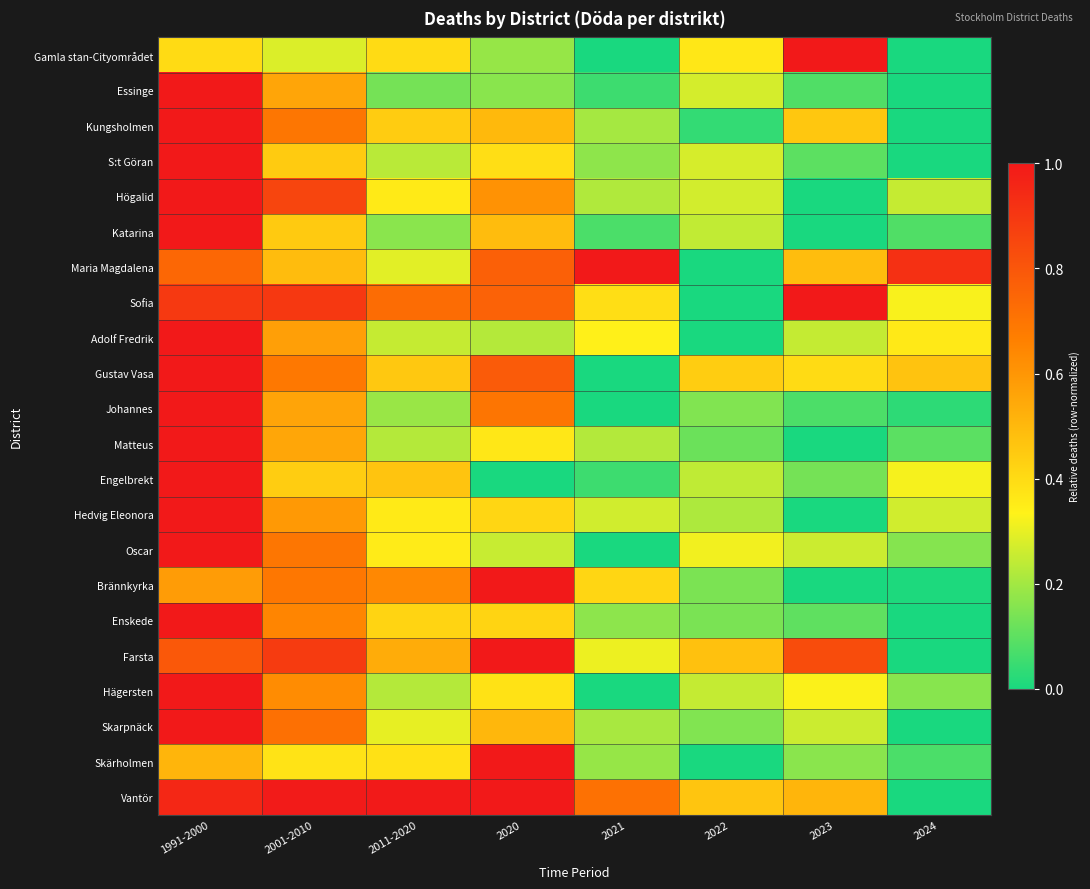

Reading left to right, extract all data points from this chart.

Gamla stan-Cityområdet: 1991-2000=0.4	2001-2010=0.3	2011-2020=0.4	2020=0.2	2021=0.0	2022=0.4	2023=1.0	2024=0.0
Essinge: 1991-2000=1.0	2001-2010=0.6	2011-2020=0.1	2020=0.2	2021=0.1	2022=0.3	2023=0.1	2024=0.0
Kungsholmen: 1991-2000=1.0	2001-2010=0.7	2011-2020=0.4	2020=0.5	2021=0.2	2022=0.0	2023=0.5	2024=0.0
S:t Göran: 1991-2000=1.0	2001-2010=0.4	2011-2020=0.2	2020=0.4	2021=0.2	2022=0.3	2023=0.1	2024=0.0
Högalid: 1991-2000=1.0	2001-2010=0.9	2011-2020=0.4	2020=0.6	2021=0.2	2022=0.3	2023=0.0	2024=0.3
Katarina: 1991-2000=1.0	2001-2010=0.4	2011-2020=0.2	2020=0.5	2021=0.1	2022=0.2	2023=0.0	2024=0.1
Maria Magdalena: 1991-2000=0.7	2001-2010=0.5	2011-2020=0.3	2020=0.8	2021=1.0	2022=0.0	2023=0.5	2024=0.9
Sofia: 1991-2000=0.9	2001-2010=0.9	2011-2020=0.7	2020=0.8	2021=0.4	2022=0.0	2023=1.0	2024=0.3
Adolf Fredrik: 1991-2000=1.0	2001-2010=0.6	2011-2020=0.3	2020=0.2	2021=0.3	2022=0.0	2023=0.2	2024=0.4
Gustav Vasa: 1991-2000=1.0	2001-2010=0.7	2011-2020=0.5	2020=0.8	2021=0.0	2022=0.4	2023=0.4	2024=0.5
Johannes: 1991-2000=1.0	2001-2010=0.6	2011-2020=0.2	2020=0.7	2021=0.0	2022=0.2	2023=0.1	2024=0.0
Matteus: 1991-2000=1.0	2001-2010=0.6	2011-2020=0.2	2020=0.4	2021=0.2	2022=0.1	2023=0.0	2024=0.1
Engelbrekt: 1991-2000=1.0	2001-2010=0.4	2011-2020=0.5	2020=0.0	2021=0.1	2022=0.2	2023=0.1	2024=0.3
Hedvig Eleonora: 1991-2000=1.0	2001-2010=0.6	2011-2020=0.4	2020=0.4	2021=0.3	2022=0.2	2023=0.0	2024=0.3
Oscar: 1991-2000=1.0	2001-2010=0.7	2011-2020=0.4	2020=0.3	2021=0.0	2022=0.3	2023=0.3	2024=0.2
Brännkyrka: 1991-2000=0.6	2001-2010=0.7	2011-2020=0.6	2020=1.0	2021=0.4	2022=0.1	2023=0.0	2024=0.0
Enskede: 1991-2000=1.0	2001-2010=0.6	2011-2020=0.4	2020=0.4	2021=0.2	2022=0.1	2023=0.1	2024=0.0
Farsta: 1991-2000=0.8	2001-2010=0.9	2011-2020=0.5	2020=1.0	2021=0.3	2022=0.5	2023=0.8	2024=0.0
Hägersten: 1991-2000=1.0	2001-2010=0.6	2011-2020=0.2	2020=0.4	2021=0.0	2022=0.2	2023=0.3	2024=0.2
Skarpnäck: 1991-2000=1.0	2001-2010=0.7	2011-2020=0.3	2020=0.5	2021=0.2	2022=0.2	2023=0.3	2024=0.0
Skärholmen: 1991-2000=0.5	2001-2010=0.4	2011-2020=0.4	2020=1.0	2021=0.2	2022=0.0	2023=0.2	2024=0.1
Vantör: 1991-2000=1.0	2001-2010=1.0	2011-2020=1.0	2020=1.0	2021=0.7	2022=0.5	2023=0.5	2024=0.0